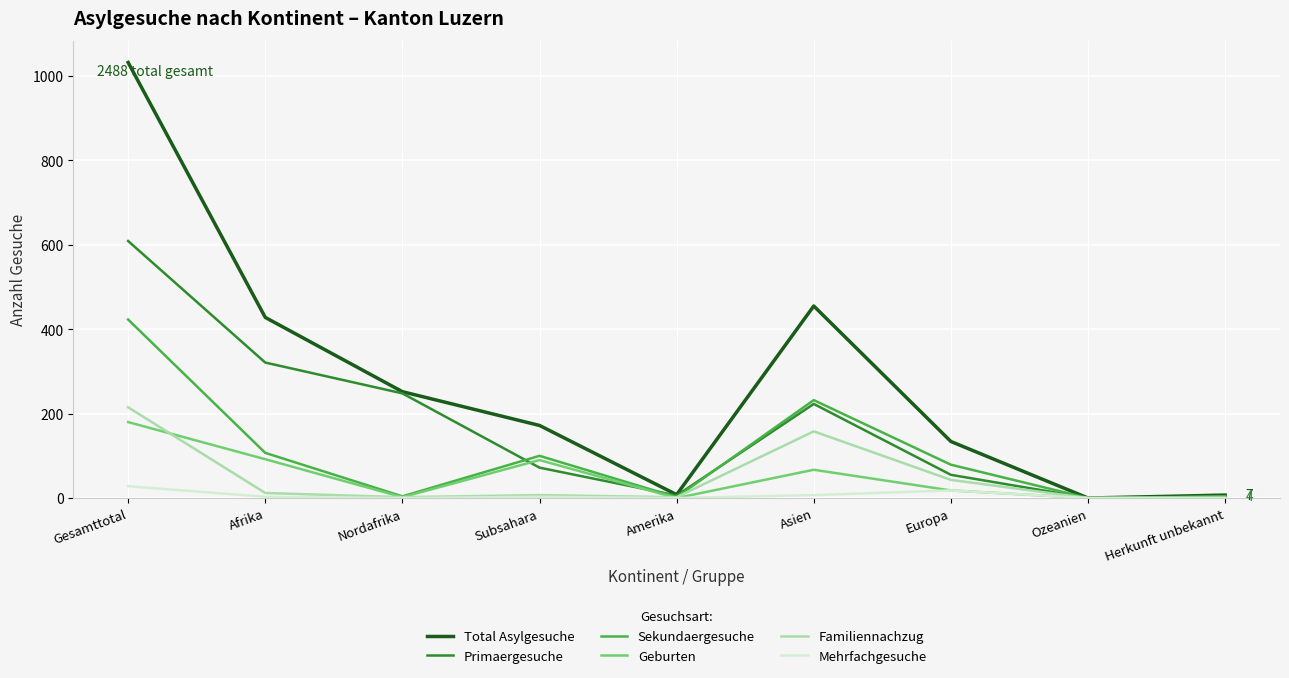

Which series has the largest total across all categories?

Total Asylgesuche